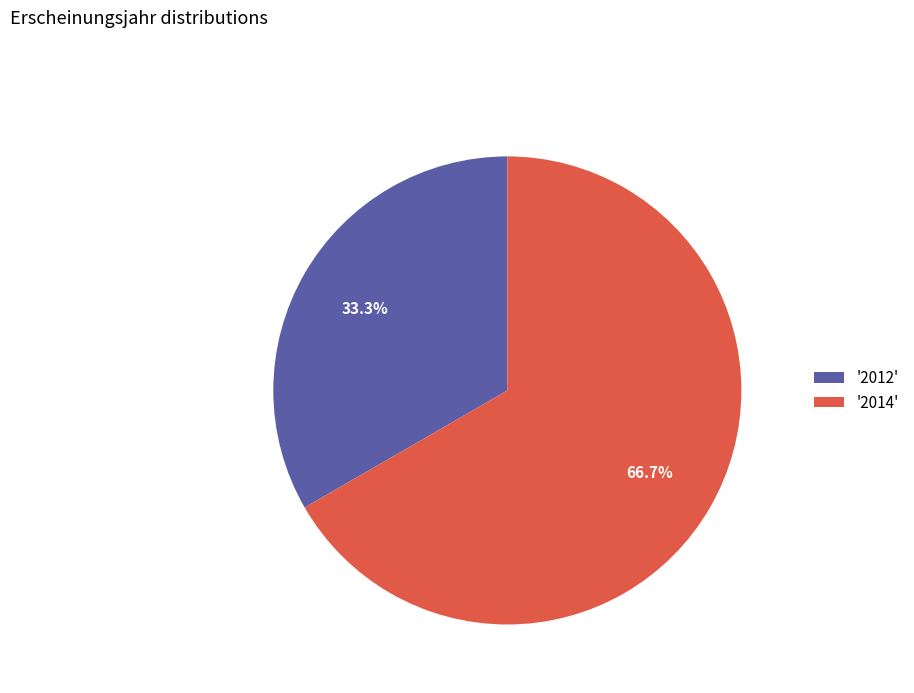

How many slices are in this pie chart?

2